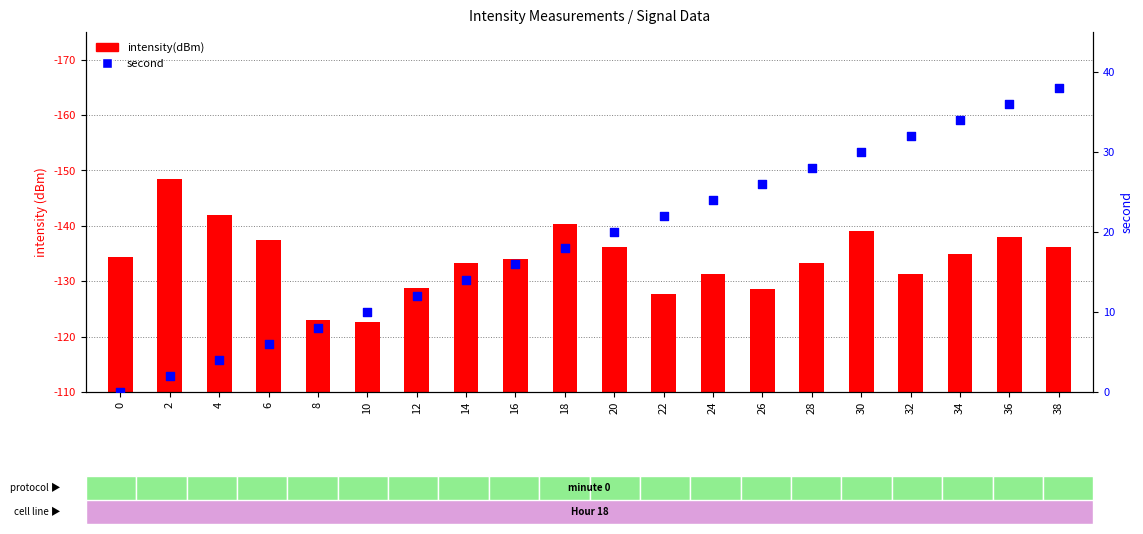

Which series reaches the minimum Y coordinate?

second